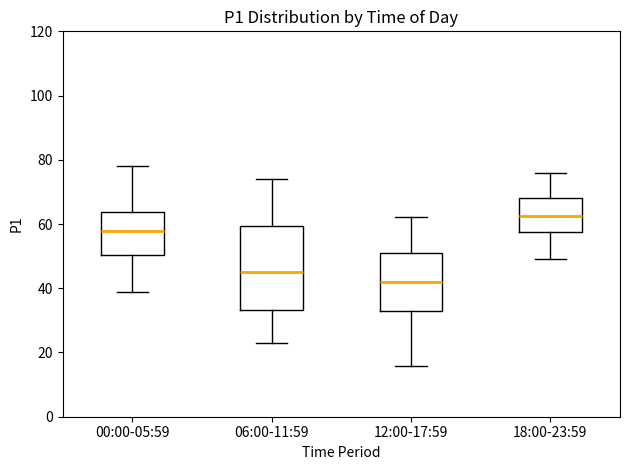

Reading left to right, transcribe this box plot: for each box, give where its median line is, the range the box spans, and where its two whiskers end, as read against the y-axis. The values are not printed on the chart, so give them approximately, as read against the axis.

00:00-05:59: median 58, box 50 to 64, whiskers 38 to 78
06:00-11:59: median 46, box 34 to 60, whiskers 22 to 74
12:00-17:59: median 42, box 32 to 50, whiskers 16 to 62
18:00-23:59: median 62, box 58 to 68, whiskers 50 to 76